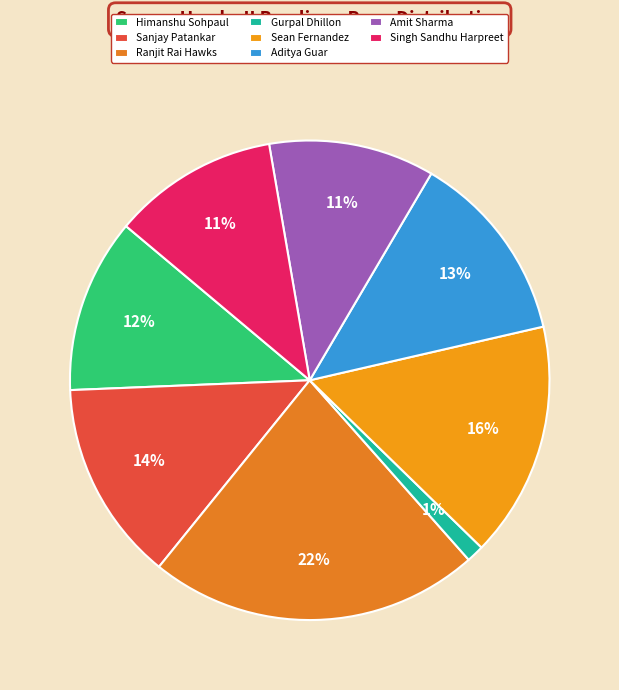

Does any single category account for the majority?

No